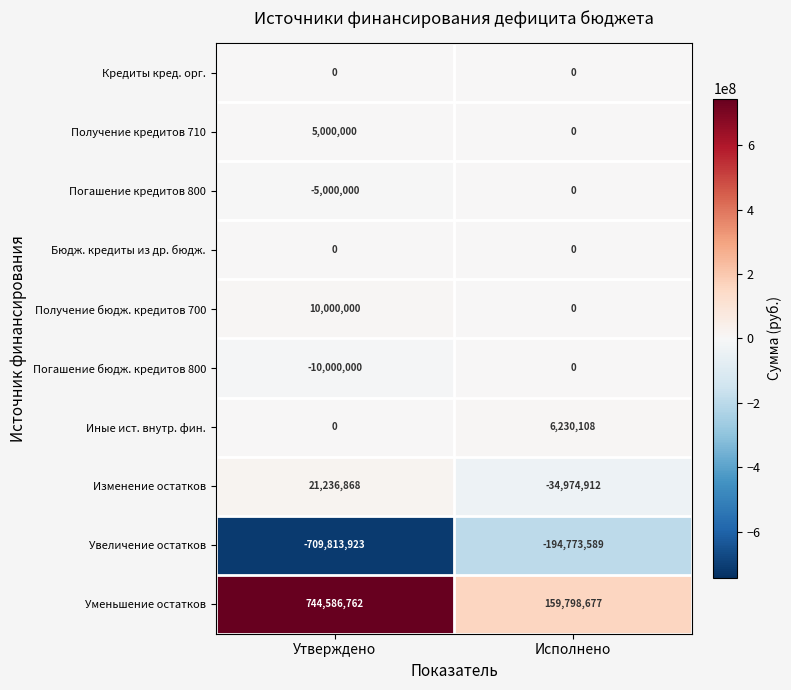

What is the sum of all Уменьшение остатков values?

904385439